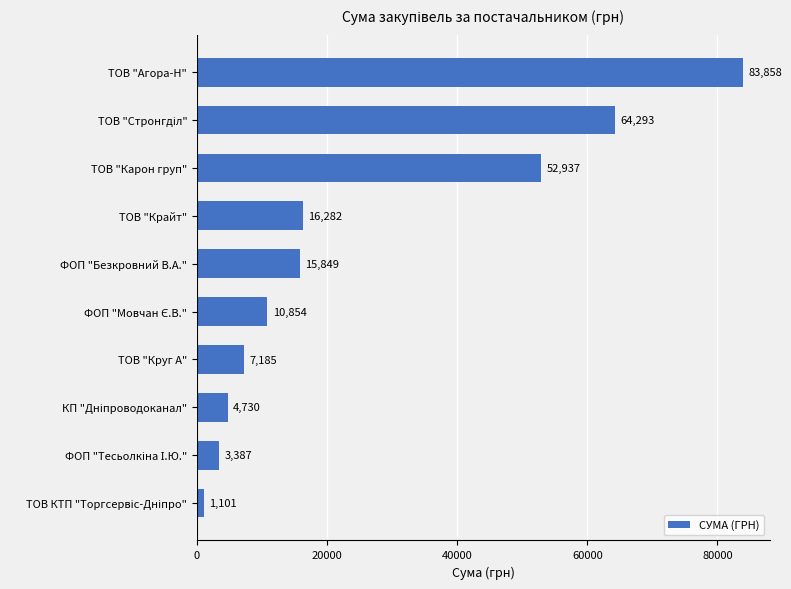

Which label corresponds to the largest value in the chart?

ТОВ "Агора-Н"